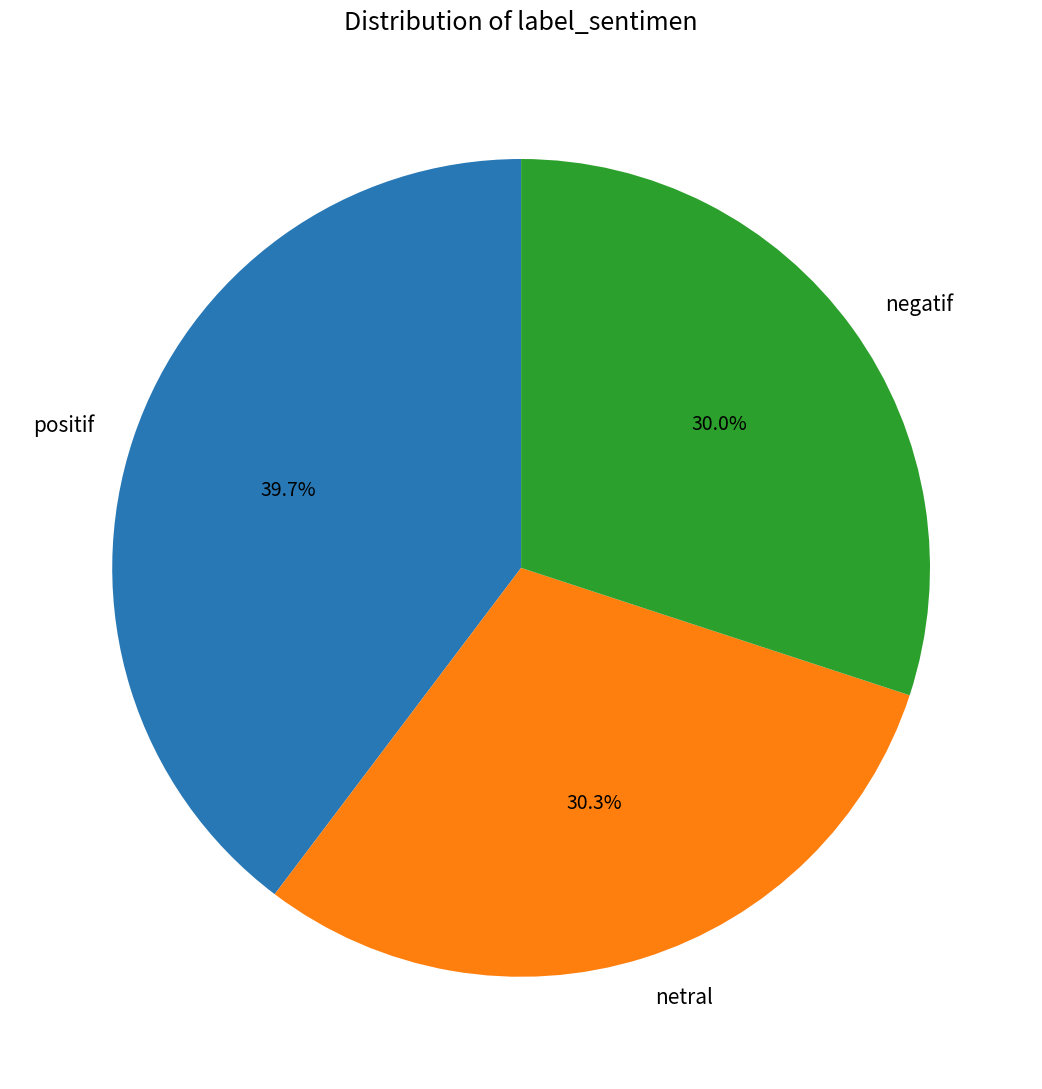

Which has a higher value, positif or negatif?

positif